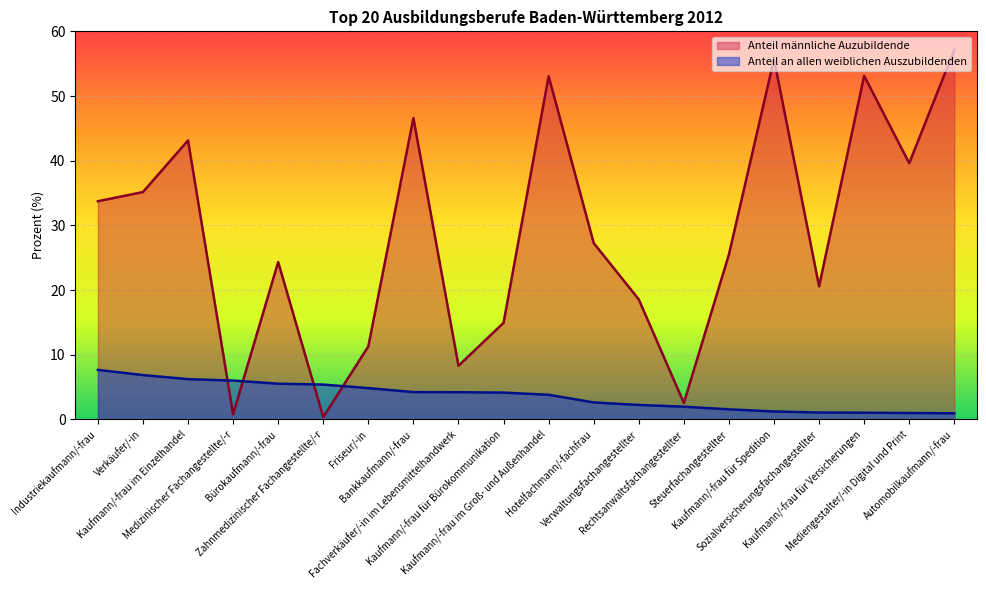

What position from the left is Fachverkäufer/-in im Lebensmittelhandwerk?

9